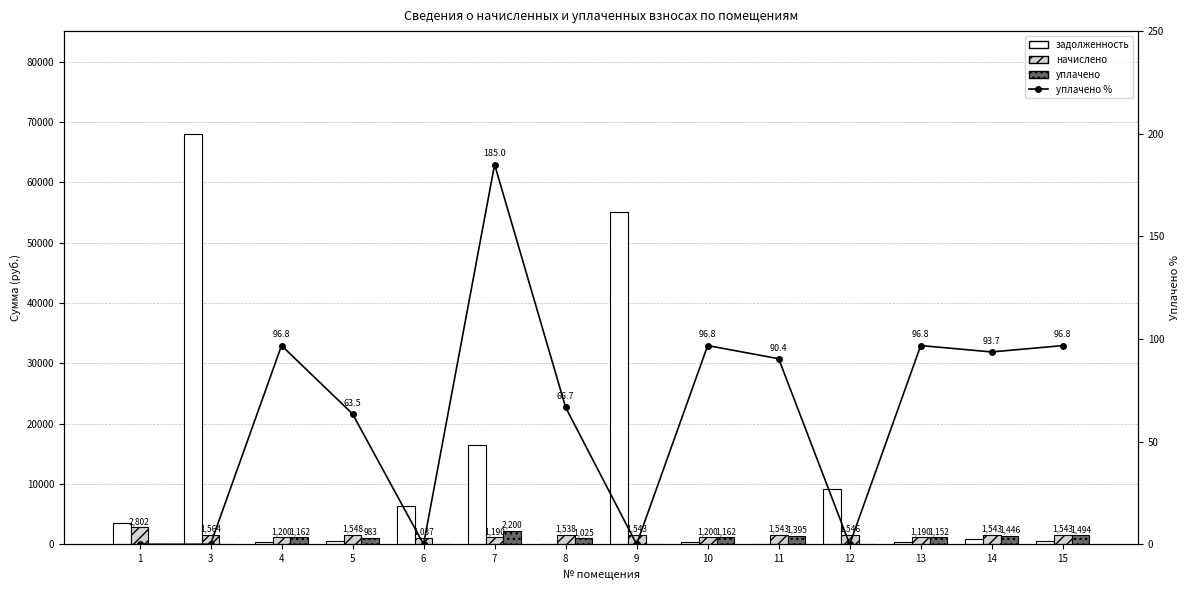

What is the difference between the maximum and minimum values in the уплачено % series?

185.0